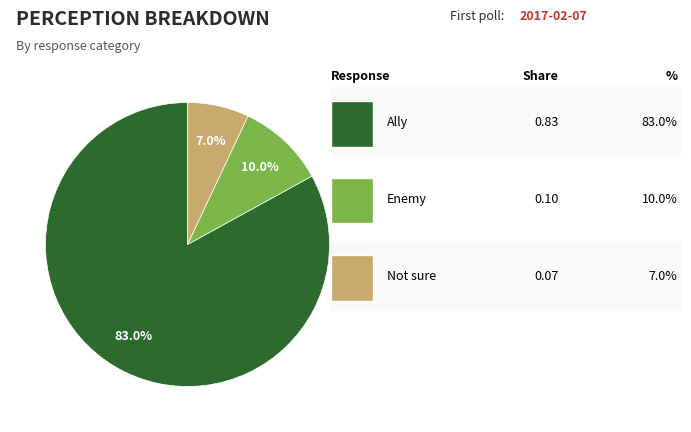

Is there a majority slice in this chart?

Yes